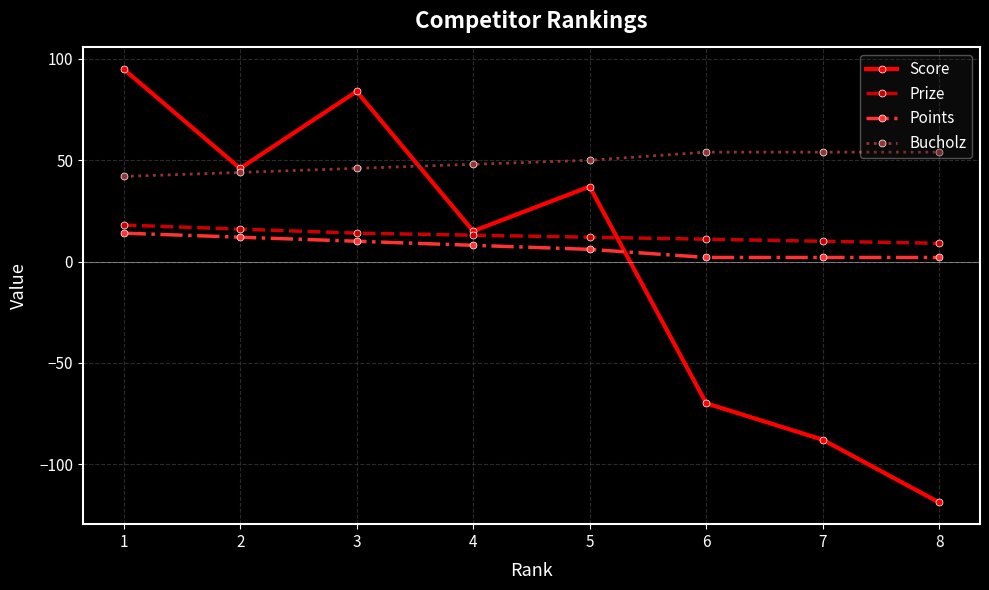

What is the minimum value shown in the chart?

-119